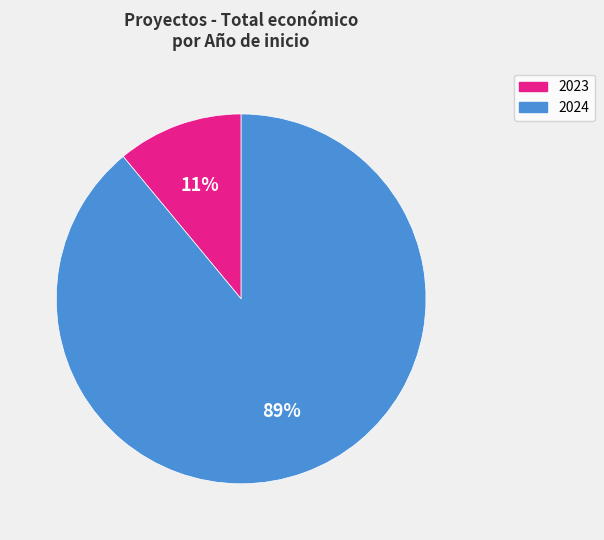

Is there any slice that represents more than half of the pie?

Yes